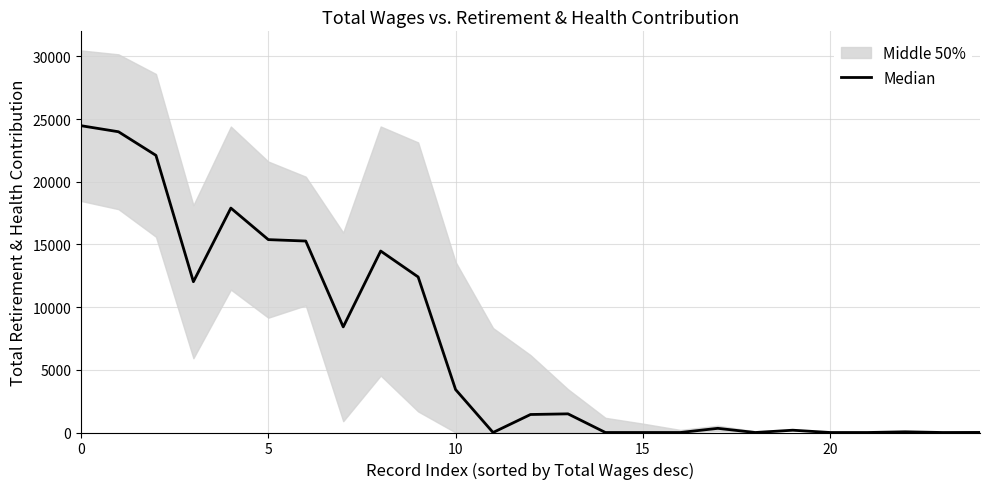

Reading left to right, extract all data points from this chart.

24474	23991	22107	12028	17902	15386	15273	8425	14476	12409	3424	0	1436	1488	0	0	0	332	0	184	0	0	56	0	7